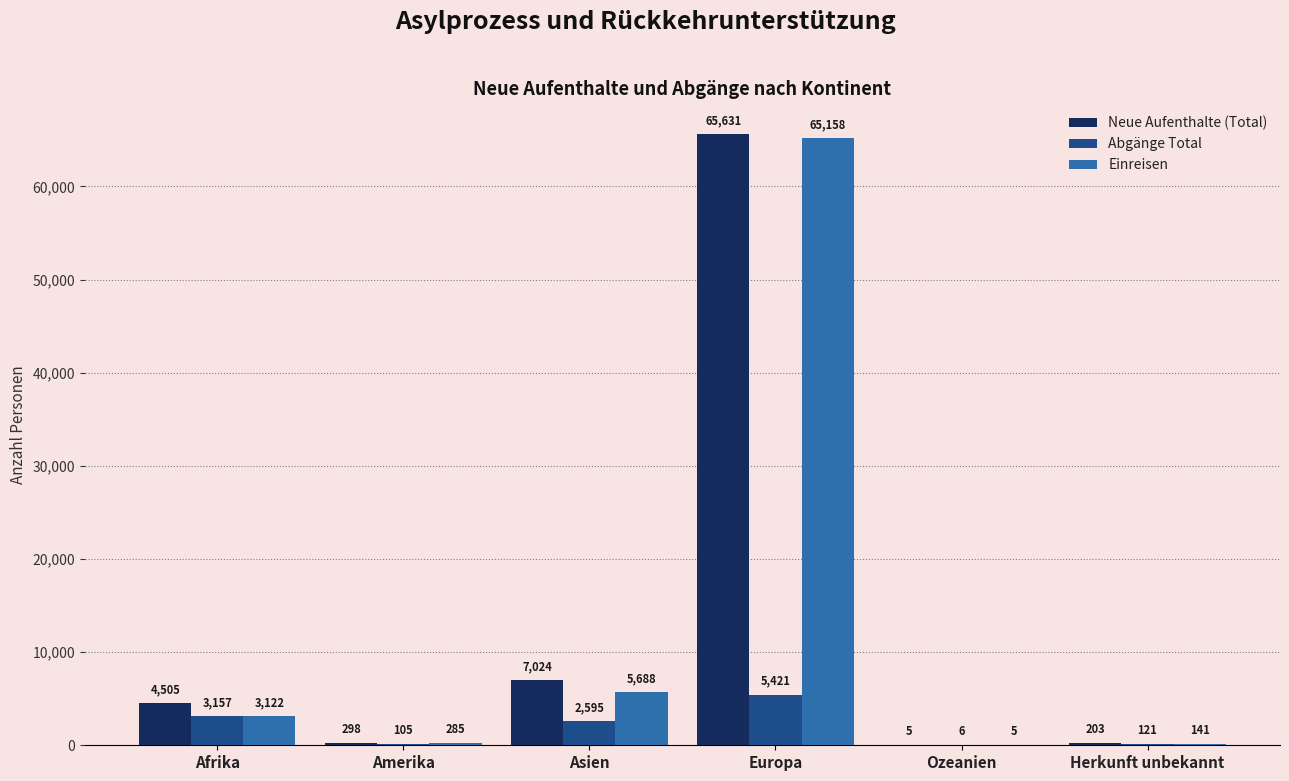

What is the difference between the Neue Aufenthalte (Total) values at Herkunft unbekannt and Europa?

65428